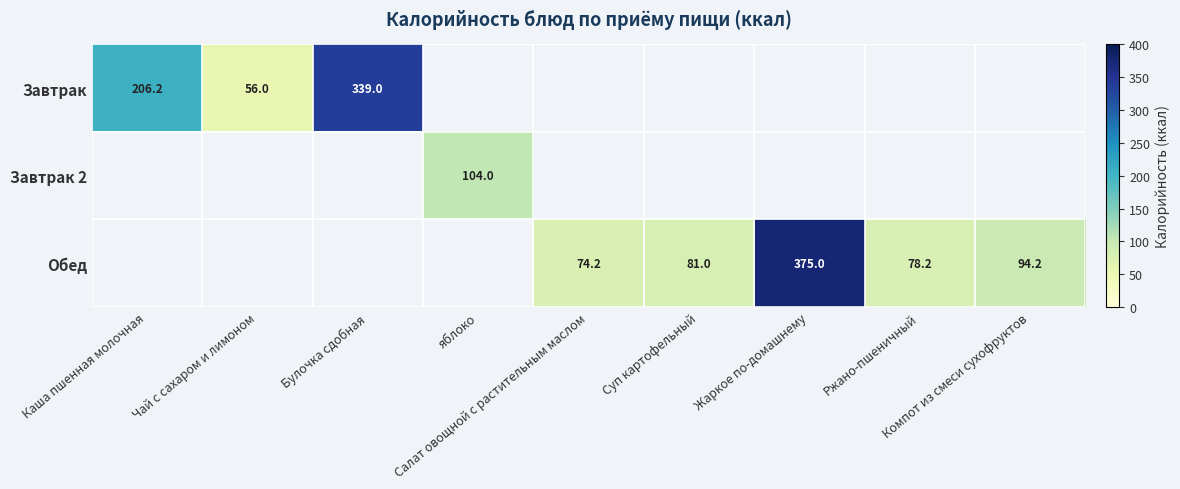

How many distinct data groups are displayed?

3